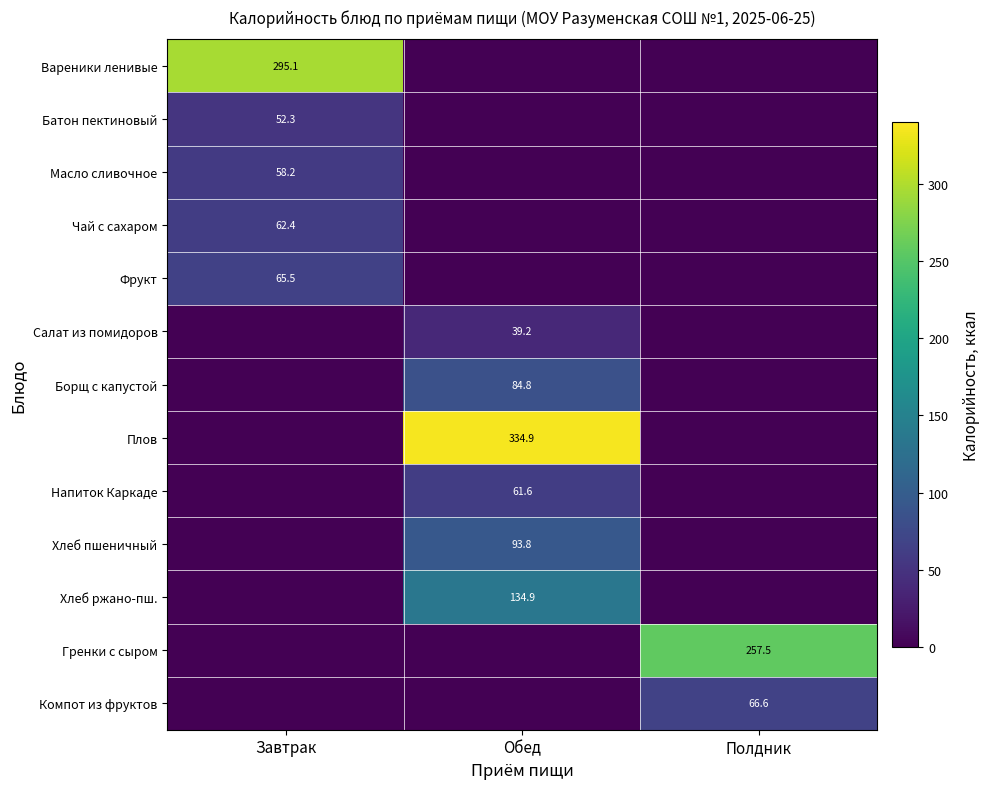

Is it true that Фрукт equals 65.5 at Завтрак?

True